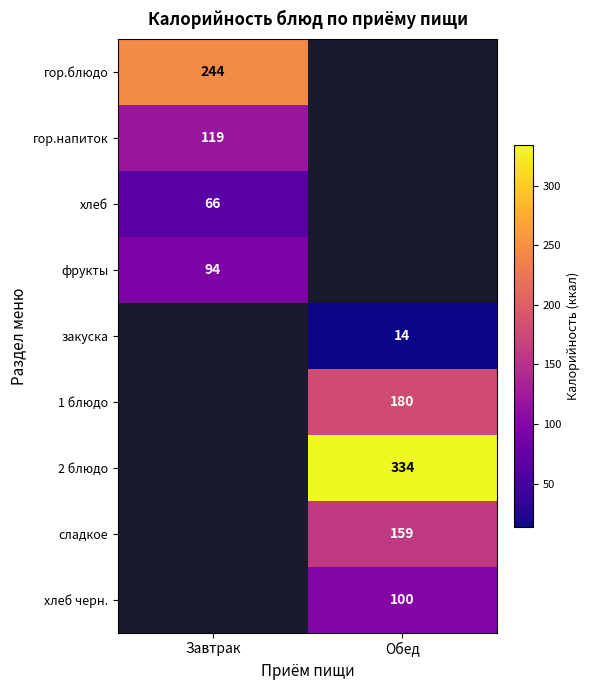

True or false: хлеб has a value of 66 at Завтрак.

True